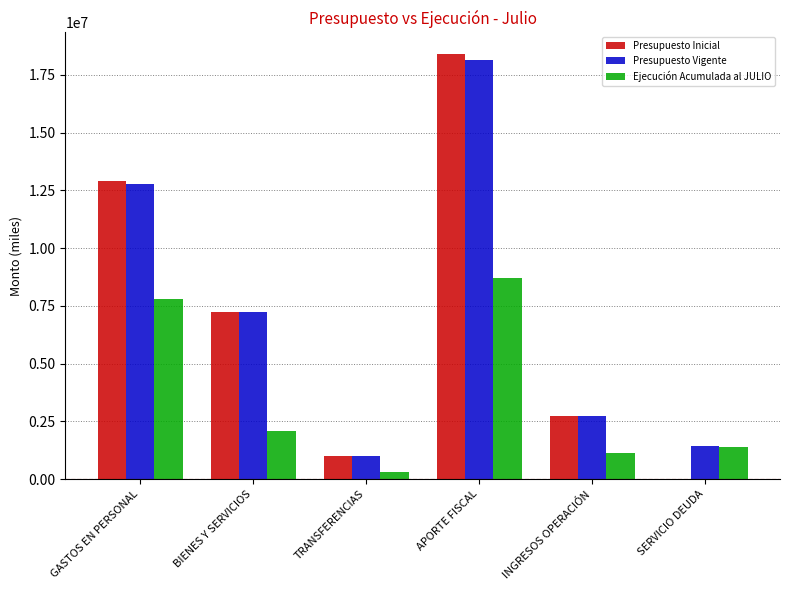

Is the value of Ejecución Acumulada al JULIO at GASTOS EN PERSONAL greater than the value of Presupuesto Vigente at APORTE FISCAL?

No